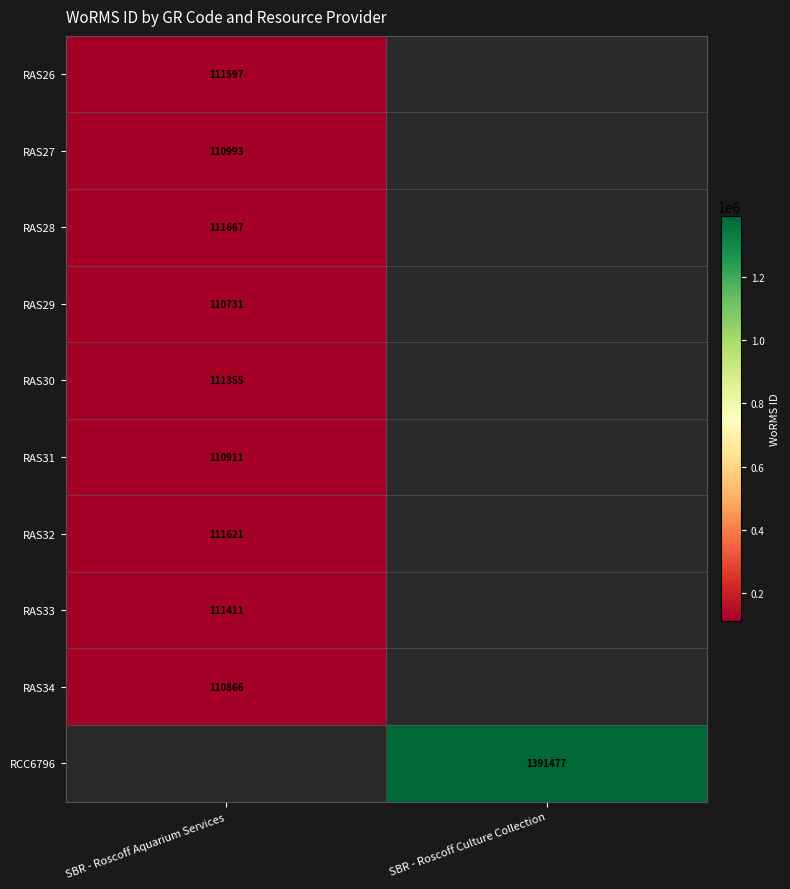

Is the value of RAS29 at SBR - Roscoff Aquarium Services greater than the value of RAS26 at SBR - Roscoff Aquarium Services?

No